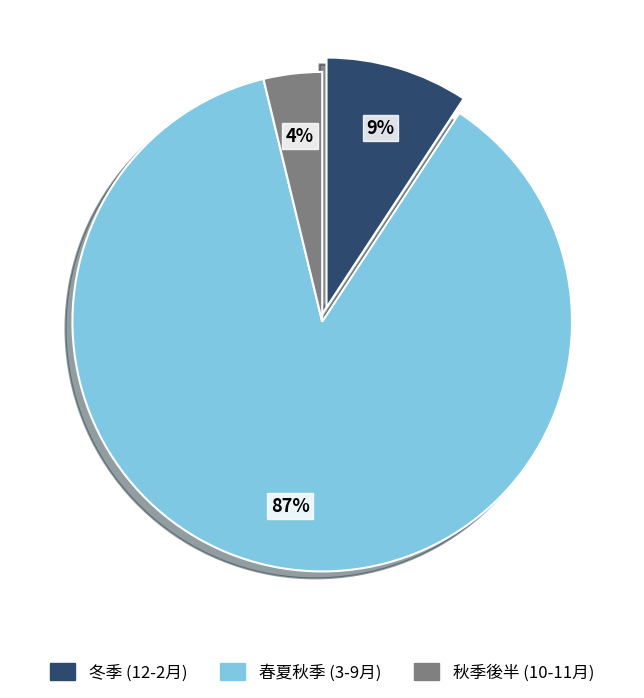

How many slices are in this pie chart?

3